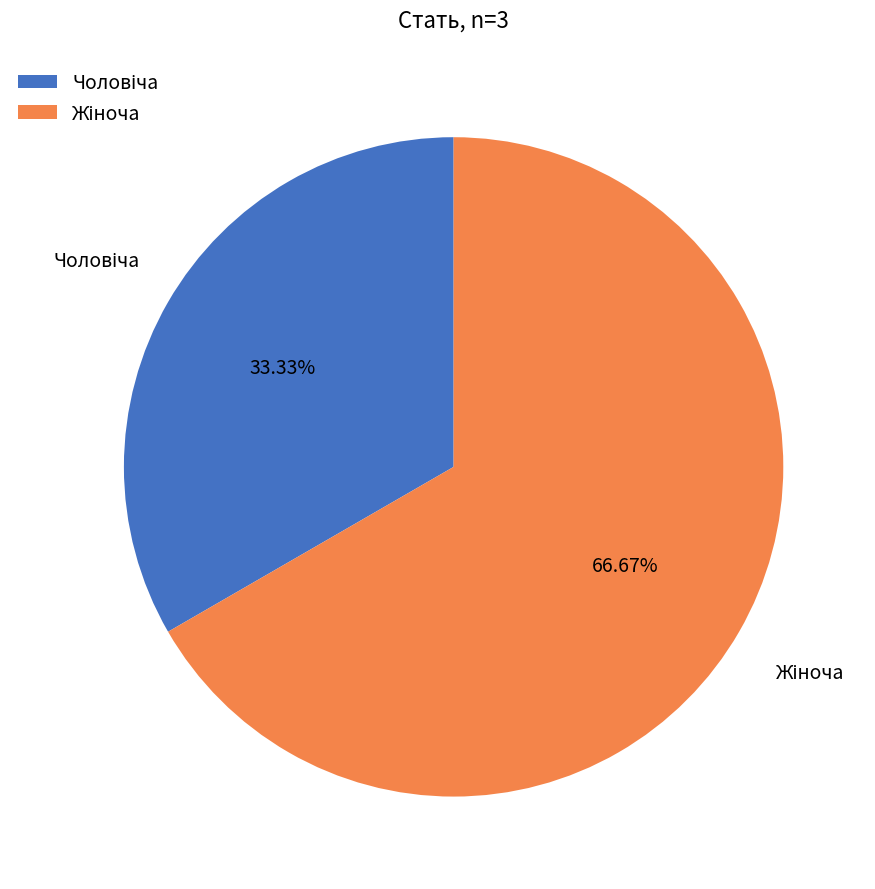

Is there a majority slice in this chart?

Yes